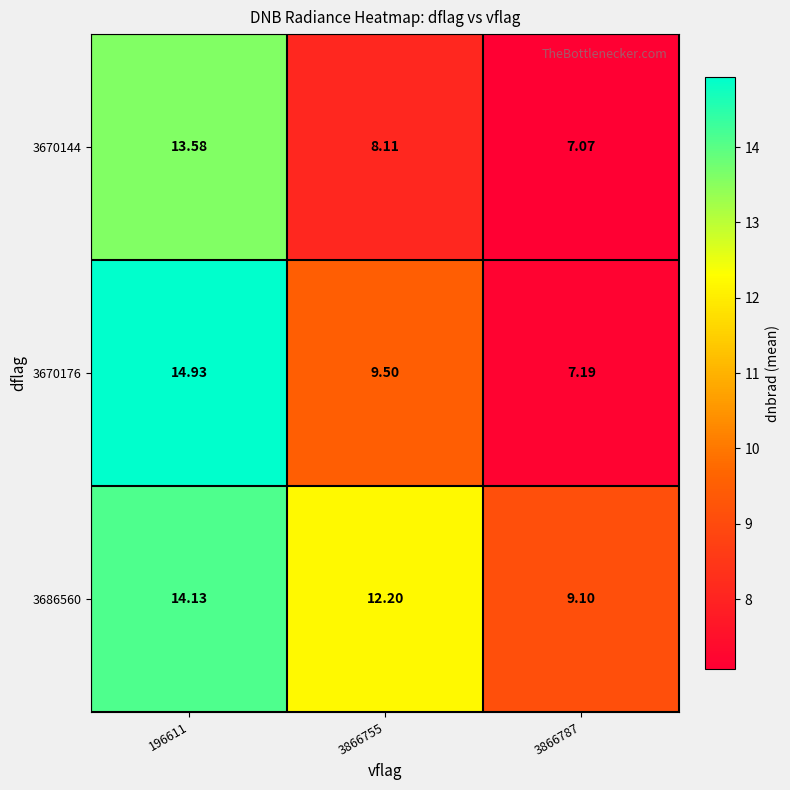

Which series has the largest range (max minus min)?

3670176